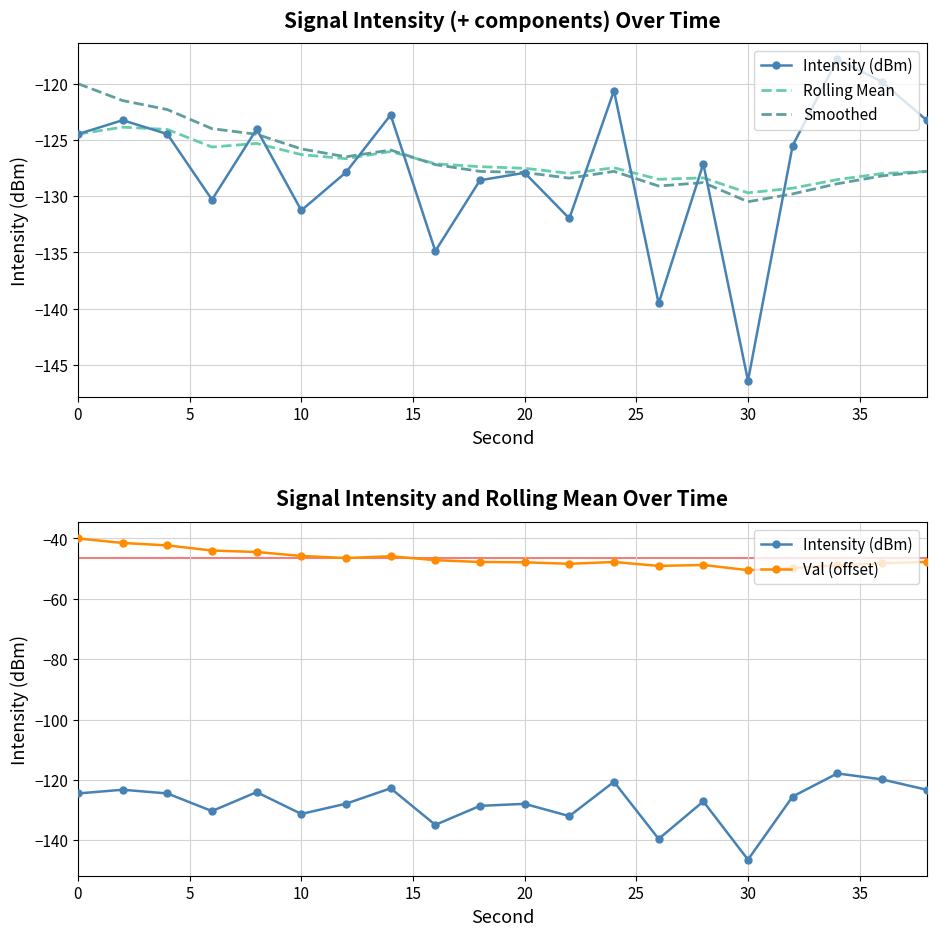

What is the smallest value displayed?

-146.4